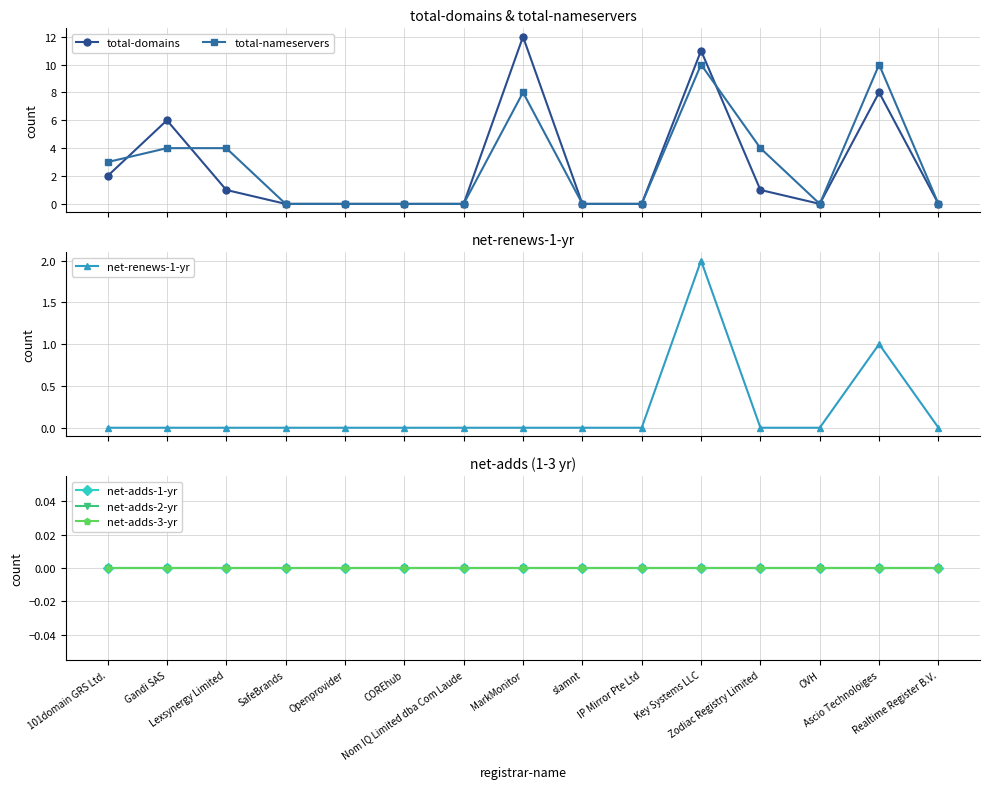

How many data points does each series have?

15